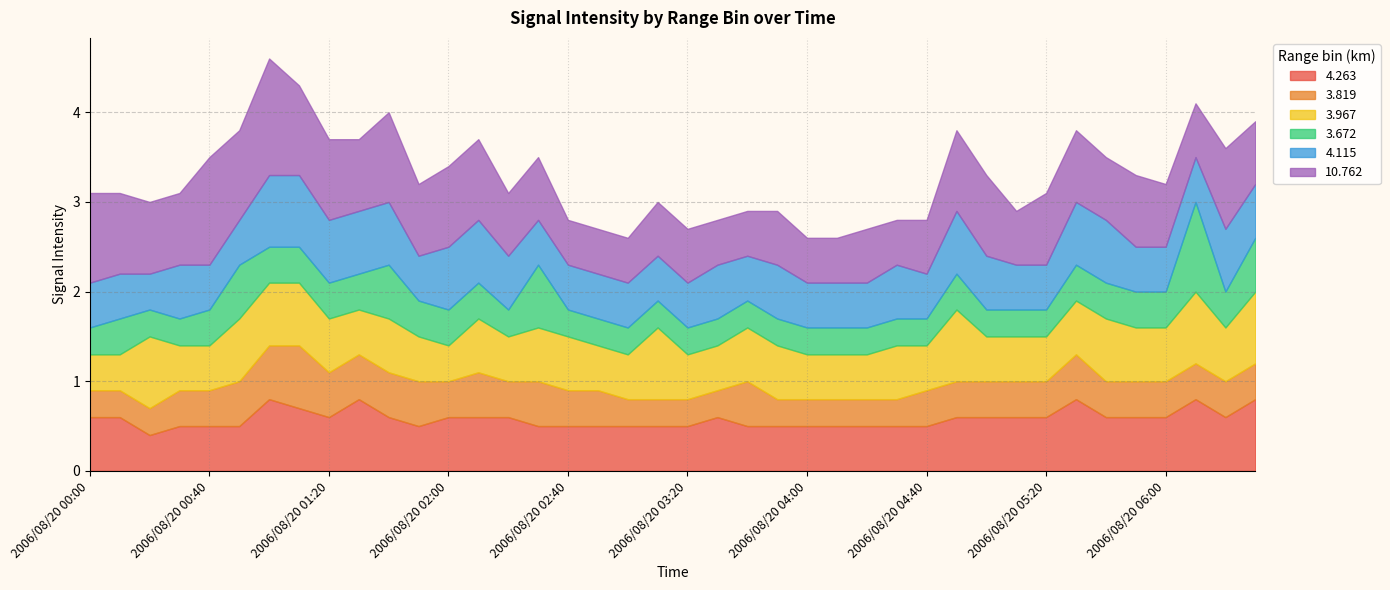

How many categories are shown in the chart?

40